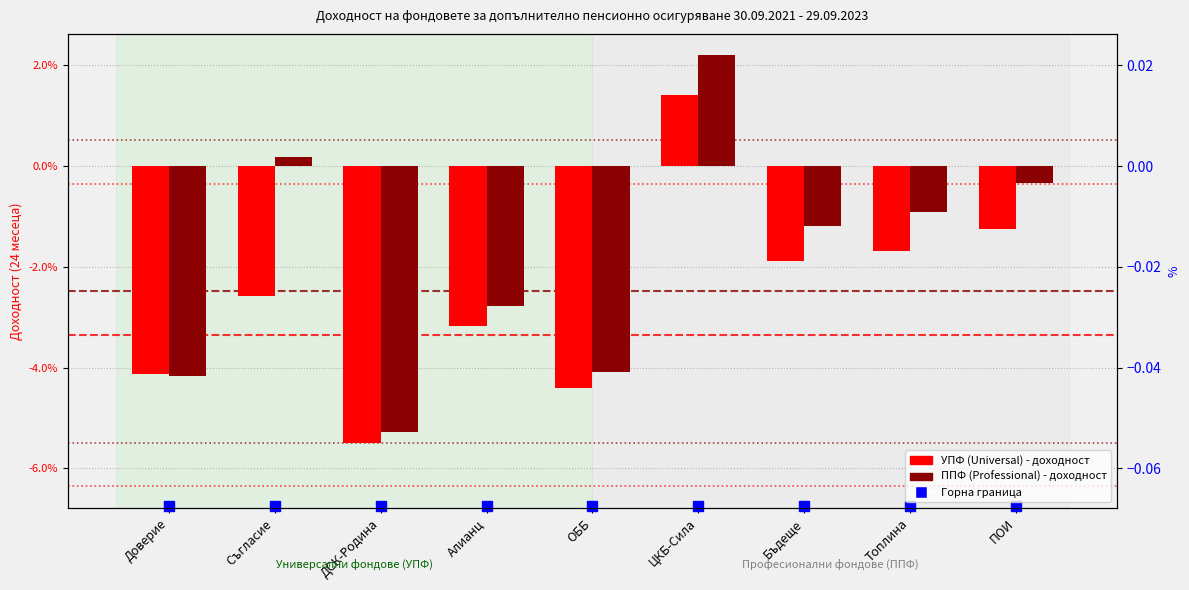

What is the minimum value shown in the chart?

-0.1